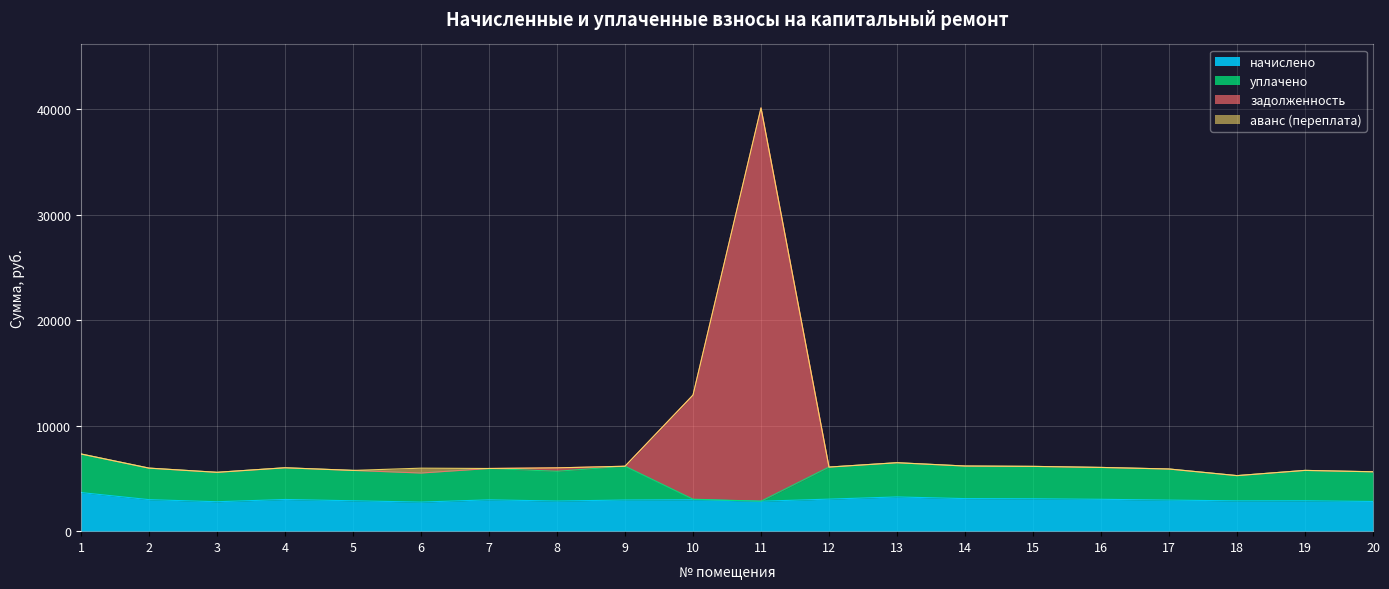

At which category is the sum across all series the highest?

11